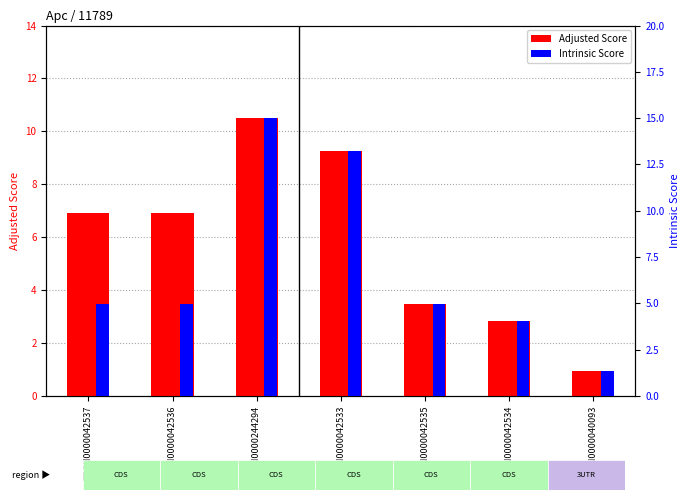

What is the highest value of the Adjusted Score series?

10.5